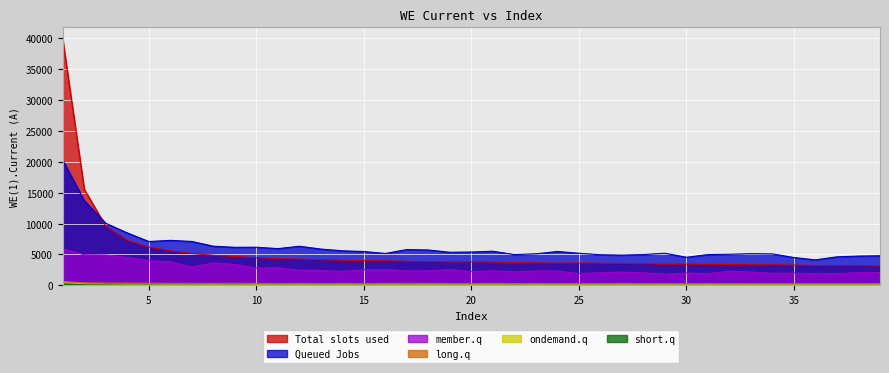

At which label does WE1_Current_9 first exceed 5392?

1